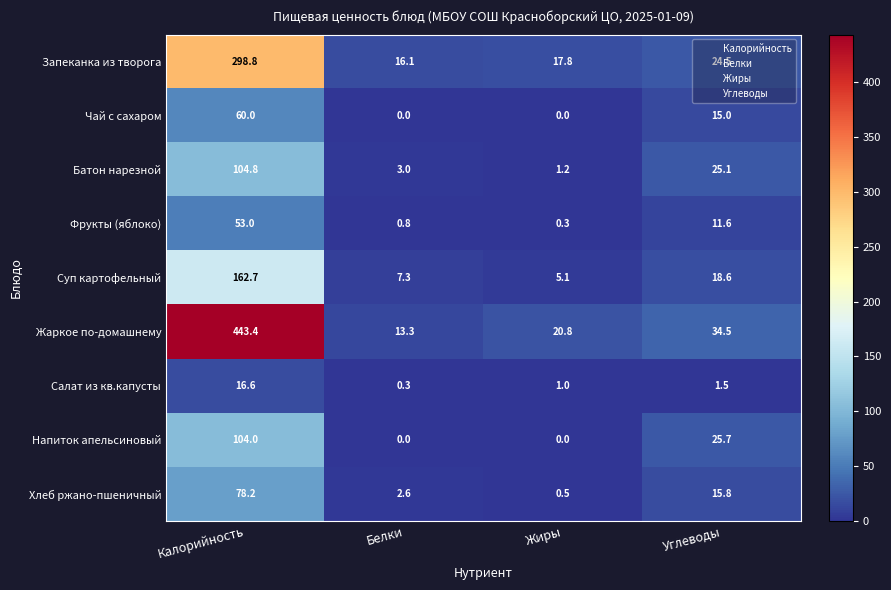

The Запеканка из творога series shows 24.5 at Углеводы. True or false?

True